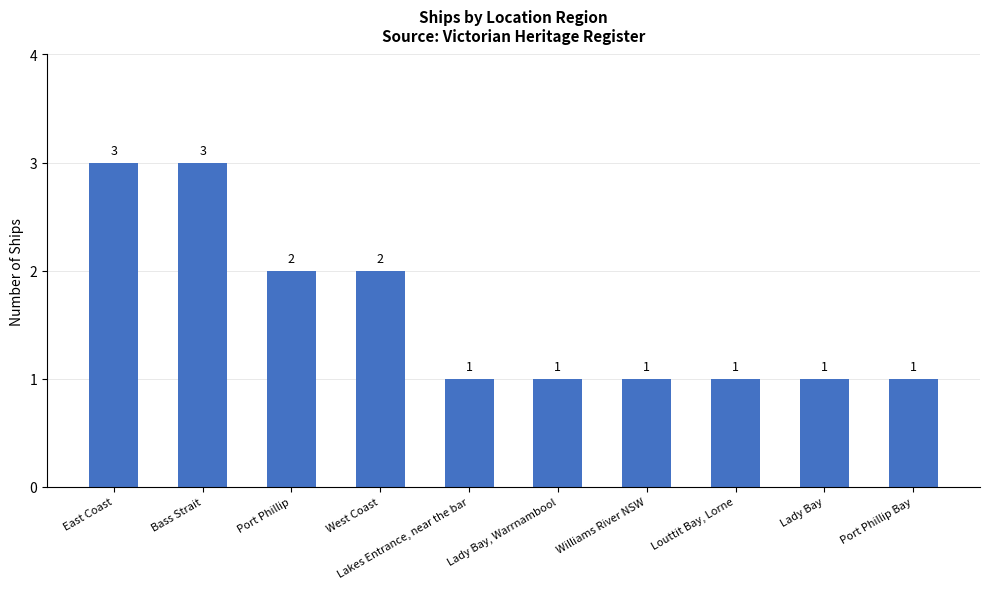

What is the maximum value shown in the chart?

3